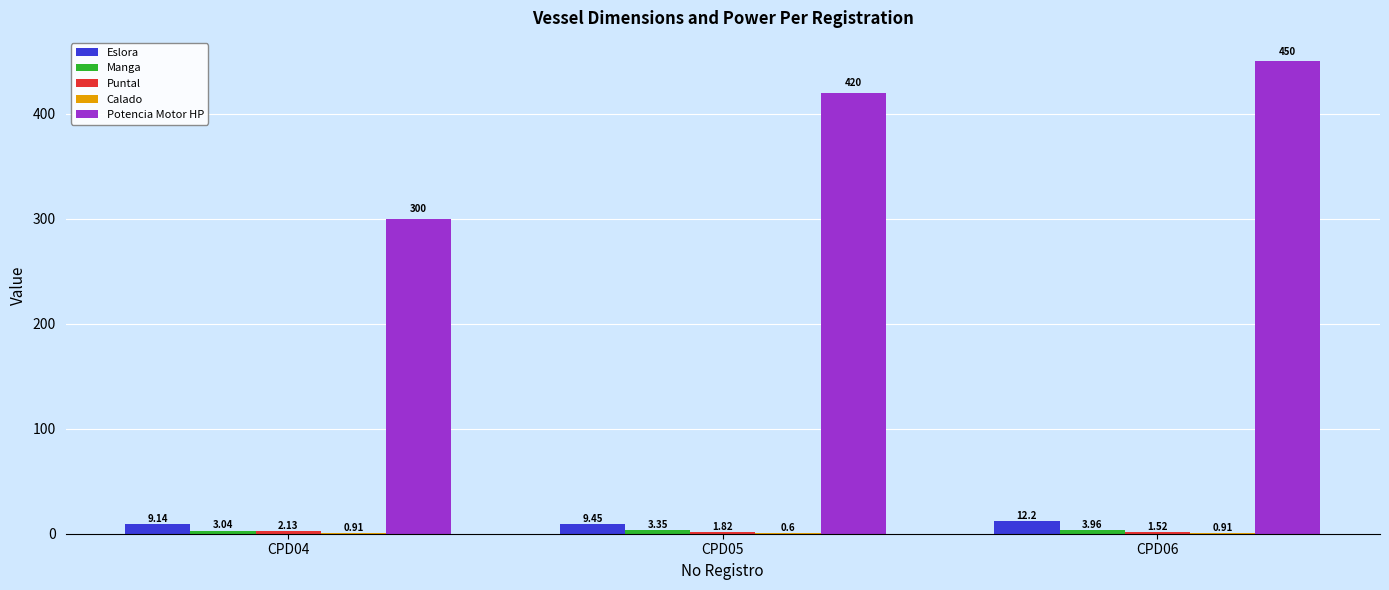

What is the total value across all series at CPD05?

435.2